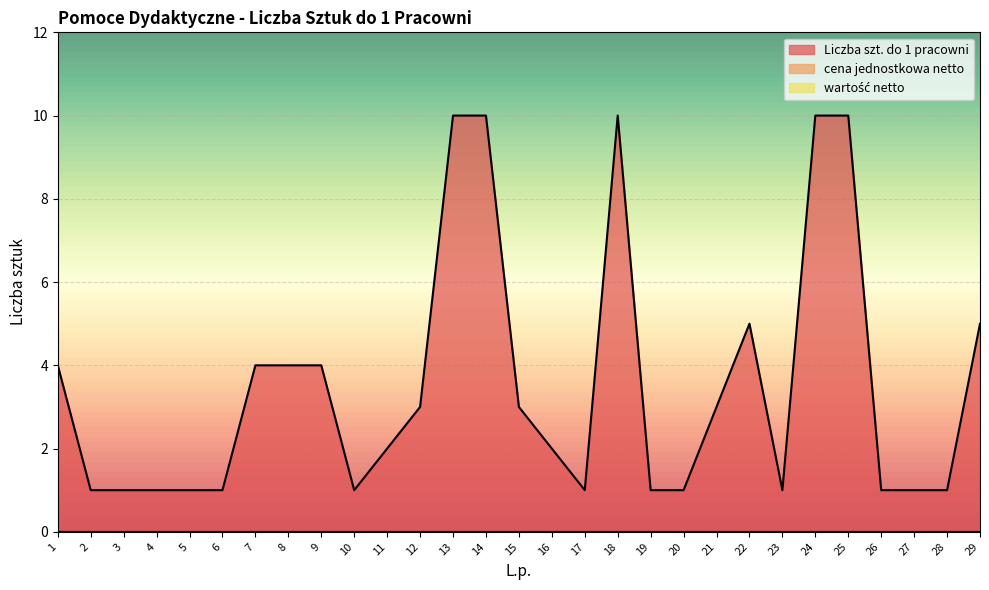

Which series has the largest total across all categories?

Liczba szt. do 1 pracowni